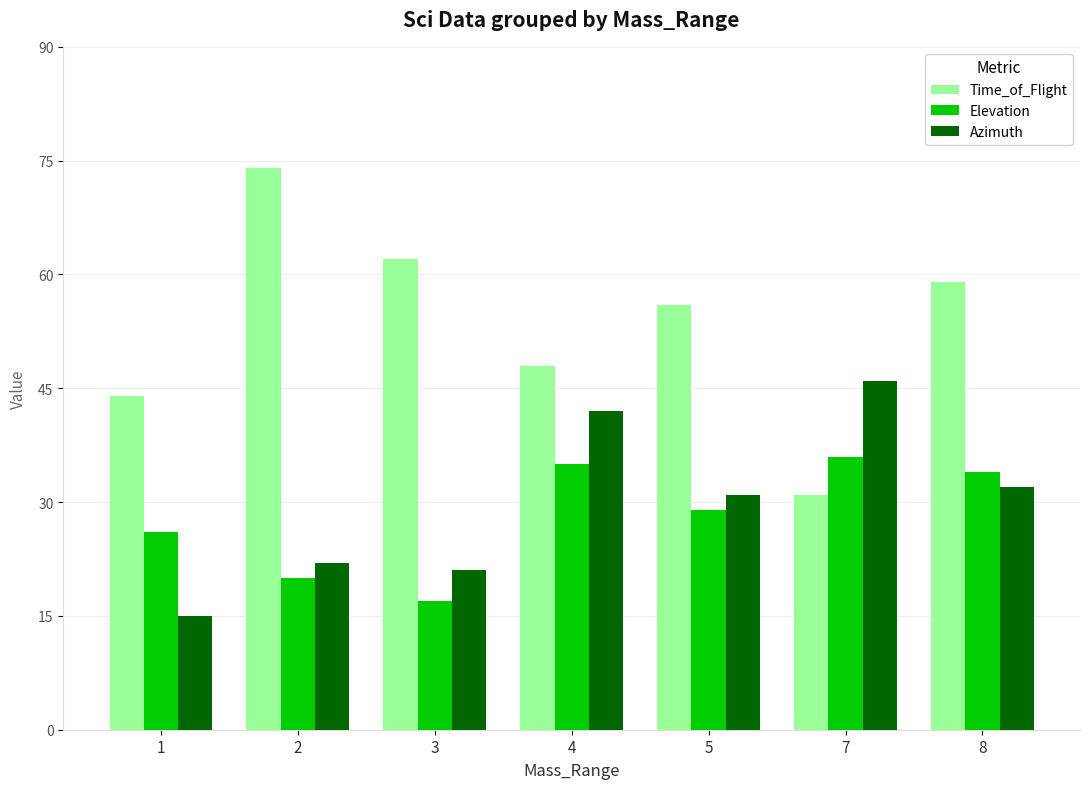

What is the value of the Elevation bar at the 7th from the left?

34